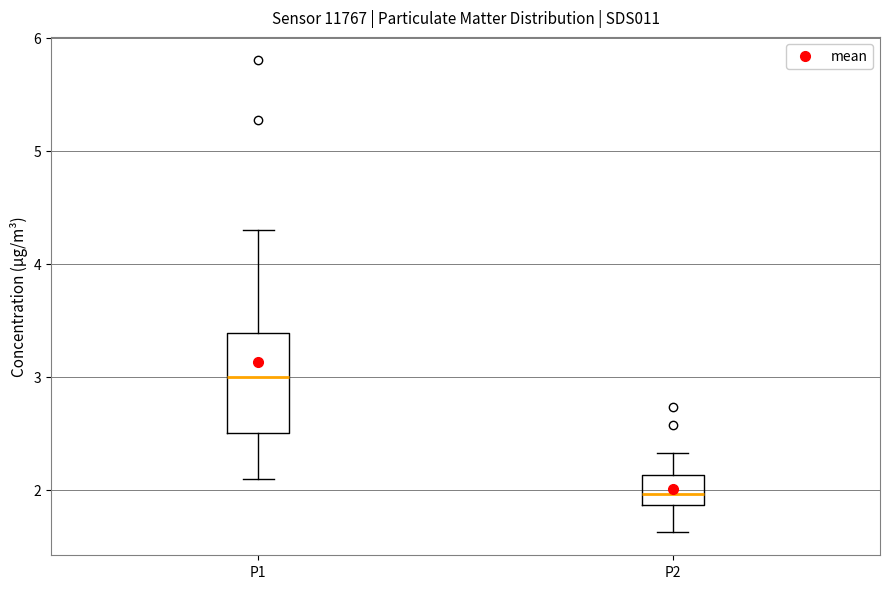

Comparing the boxes themselves (not the whiskers), which one is the tallest?

P1